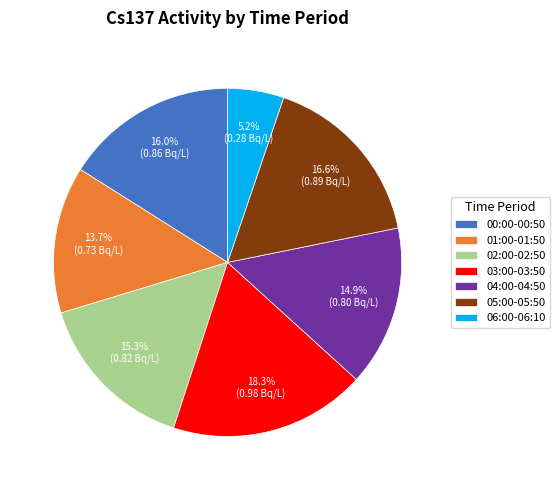

Does any single category account for the majority?

No